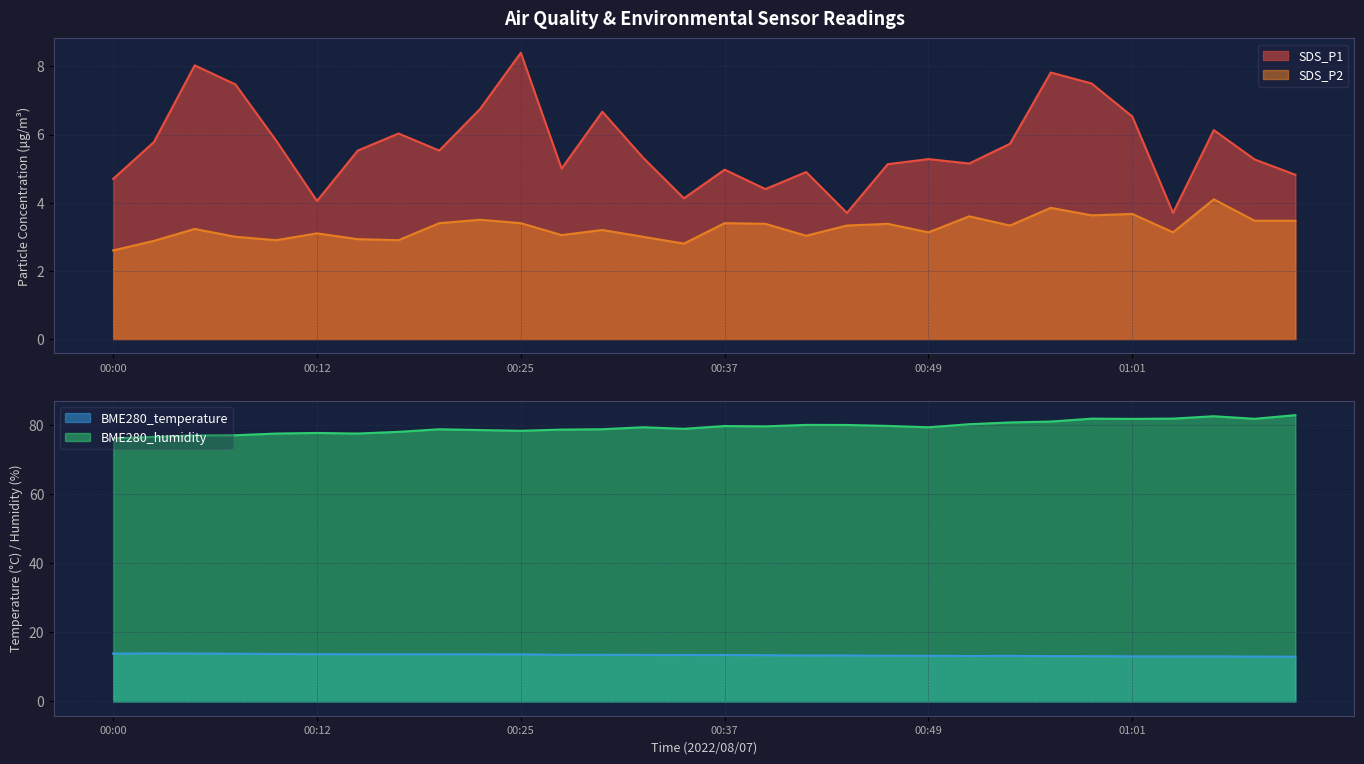

True or false: SDS_P1 and BME280_humidity cross at least once.

False